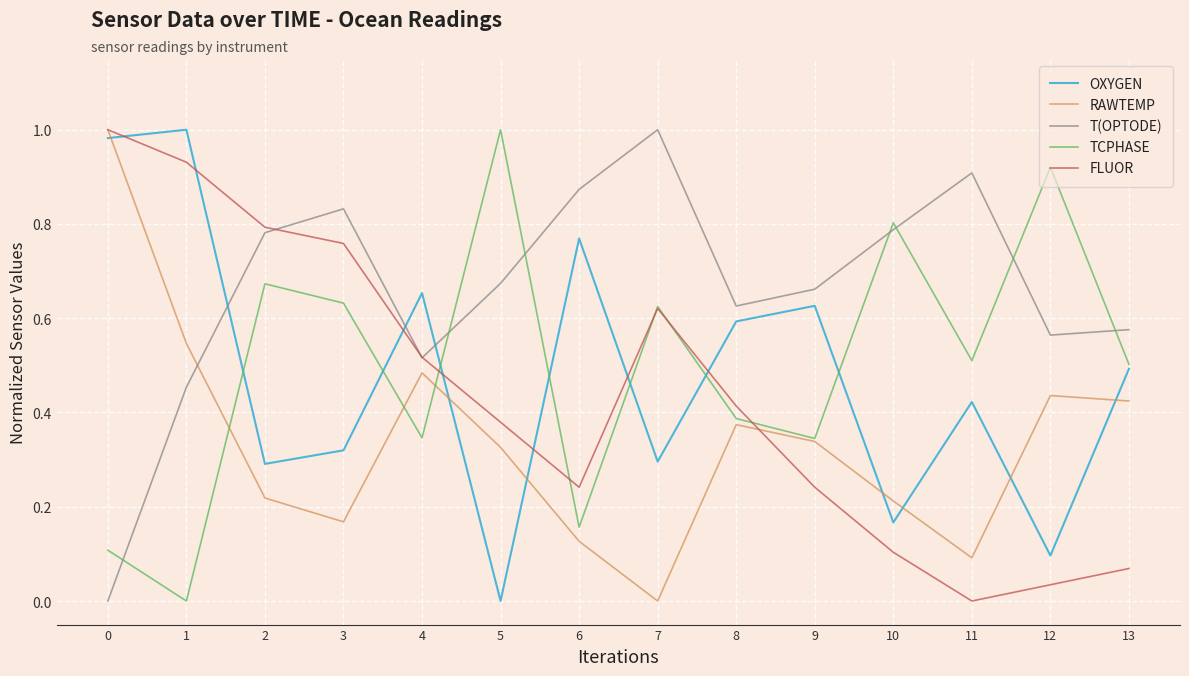

At which label does FLUOR reach its minimum?

11